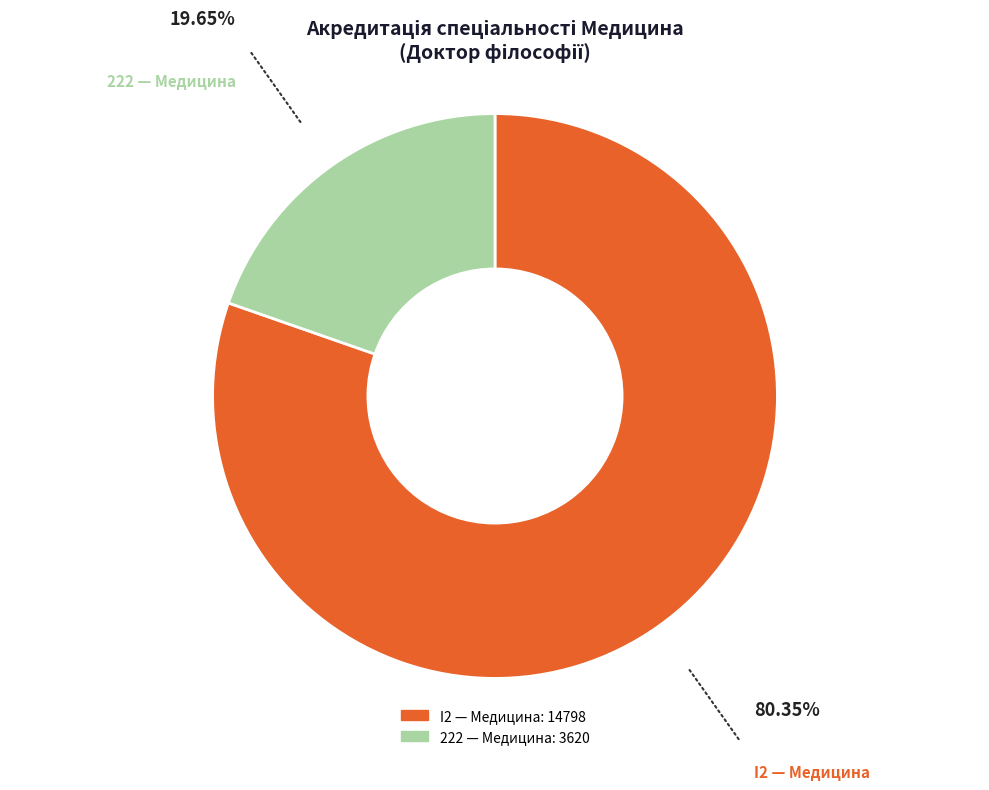

Which category has the biggest portion of the pie?

I2